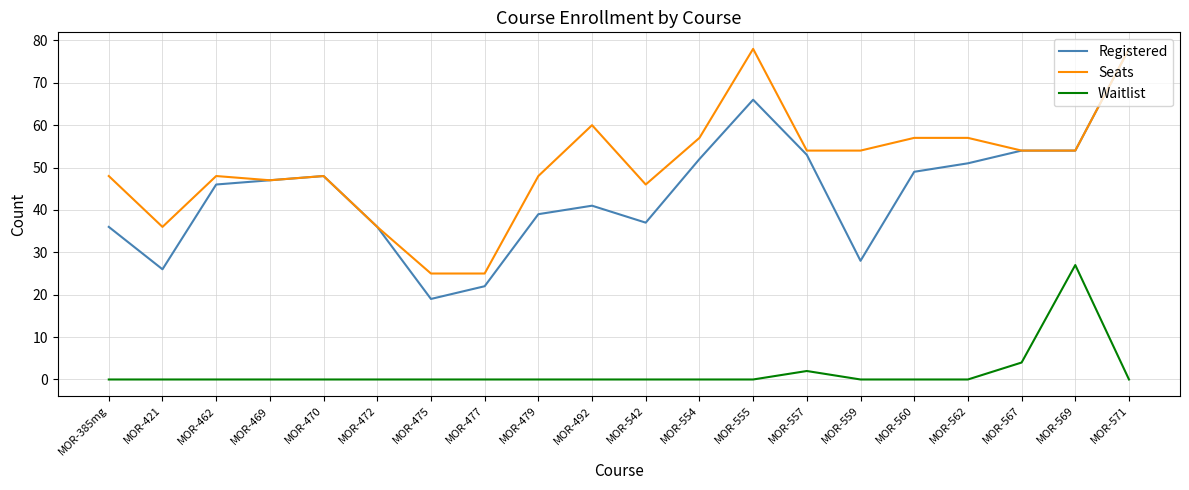

What are all the series names shown in the legend?

Registered, Seats, Waitlist